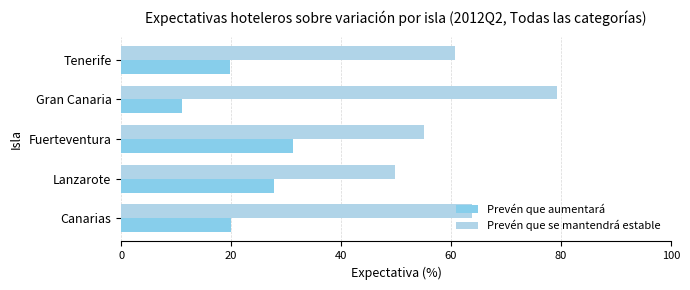

Which series has the largest total across all categories?

Prevén que se mantendrá estable